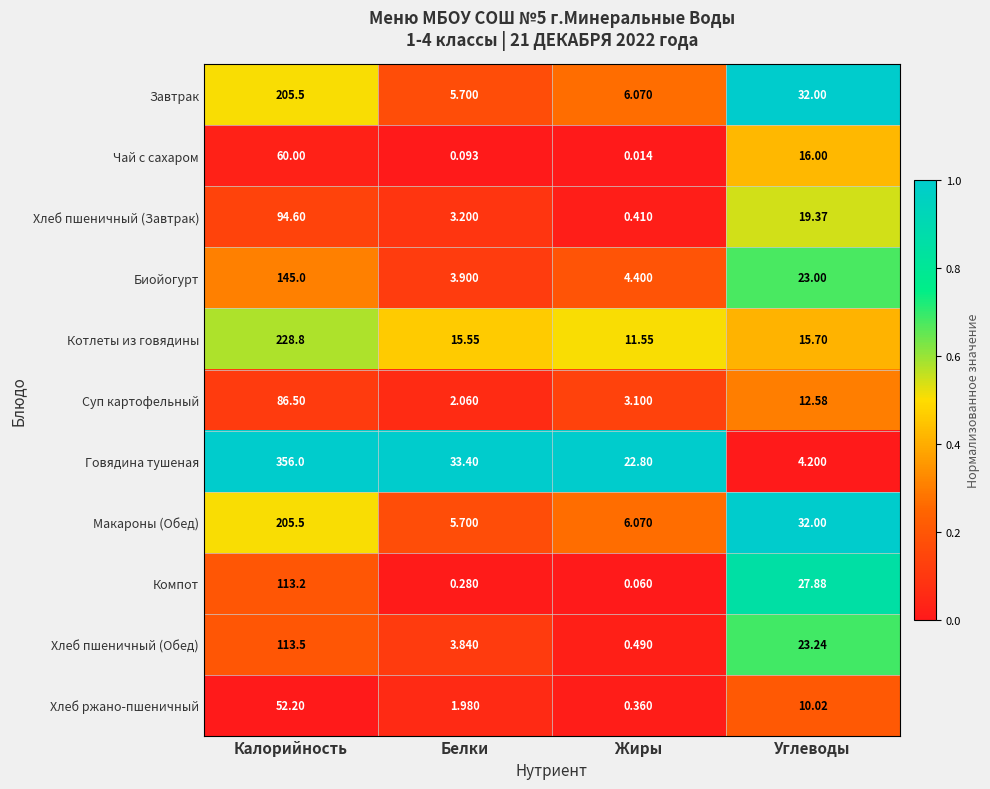

Which series has the widest spread of values?

Говядина тушеная